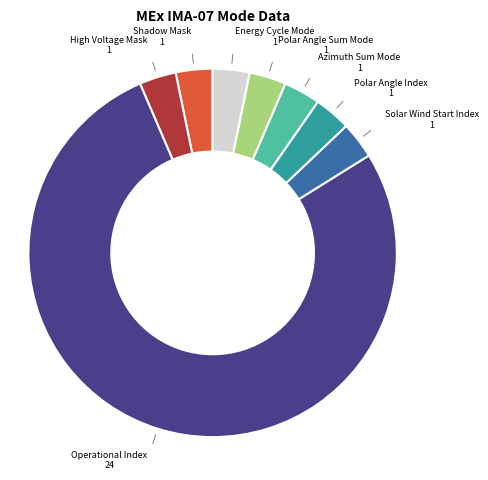

Is there a majority slice in this chart?

Yes